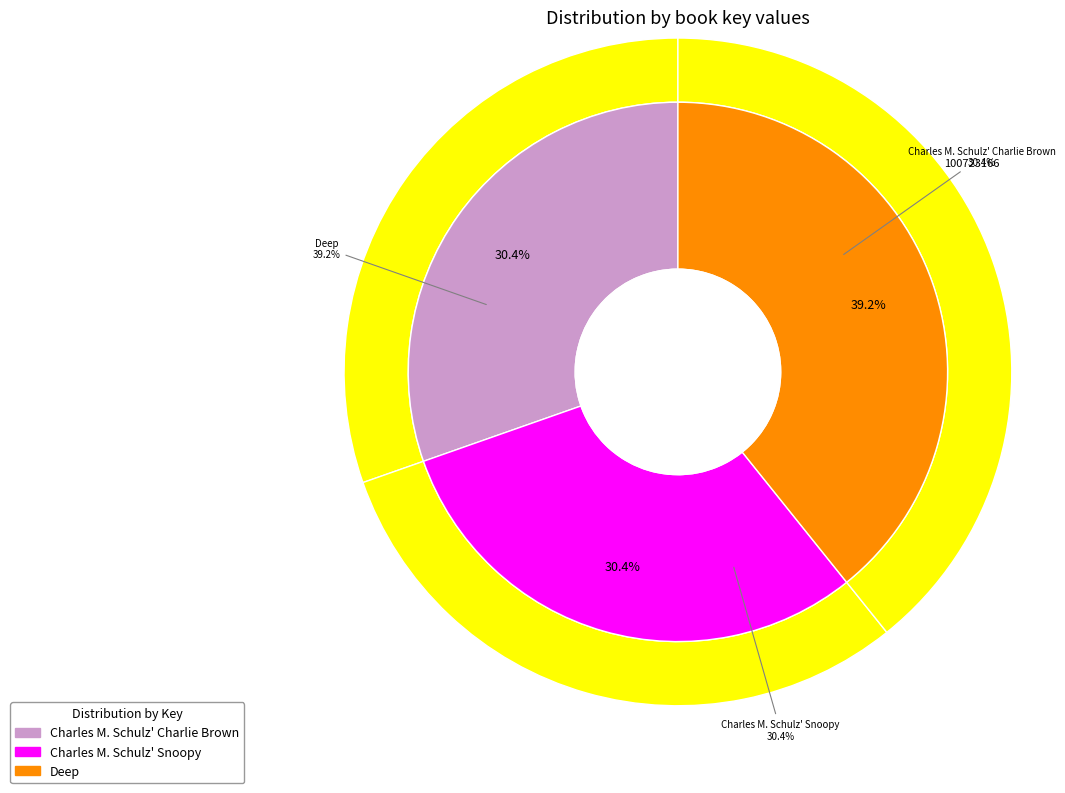

Which slice is the smallest?

Charles M. Schulz' Charlie Brown